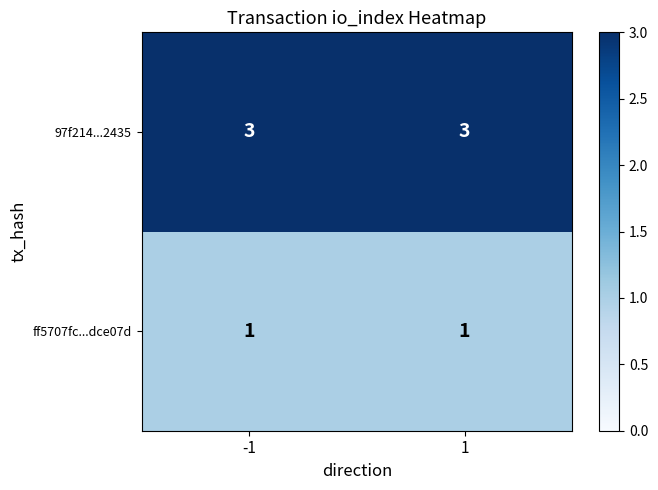

List the series in order of their overall mean, highest first.

97f214...2435, ff5707fc...dce07d